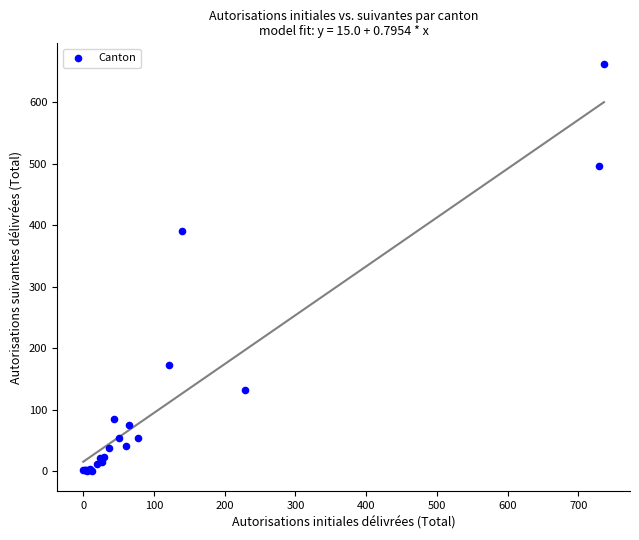

What Y value in the scatter plot is closest to 331?

390